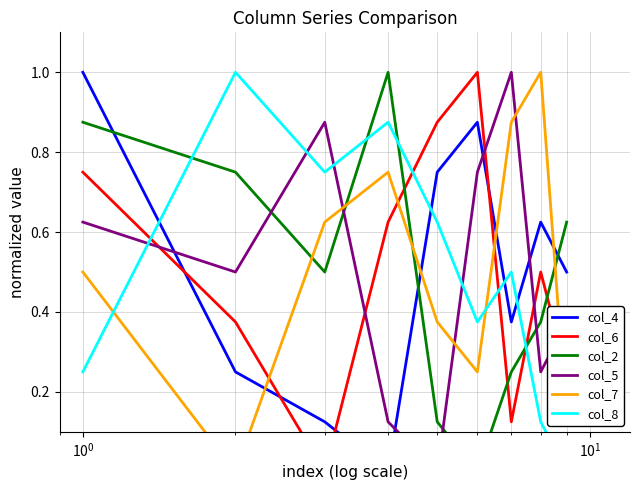

Where is the first local minimum for col_8?

$\mathdefault{10^{0}}$